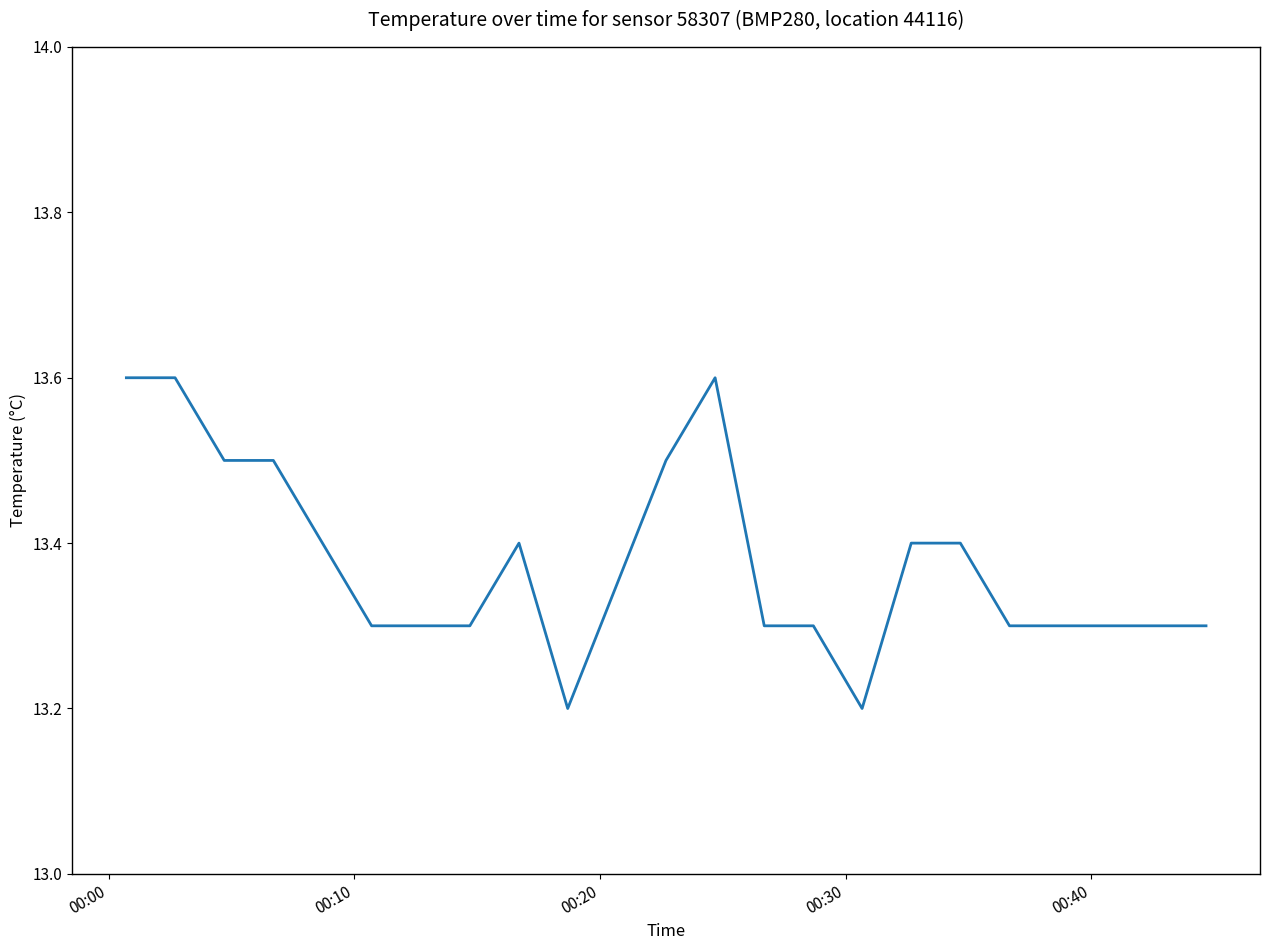

What is the greatest value displayed?

13.6